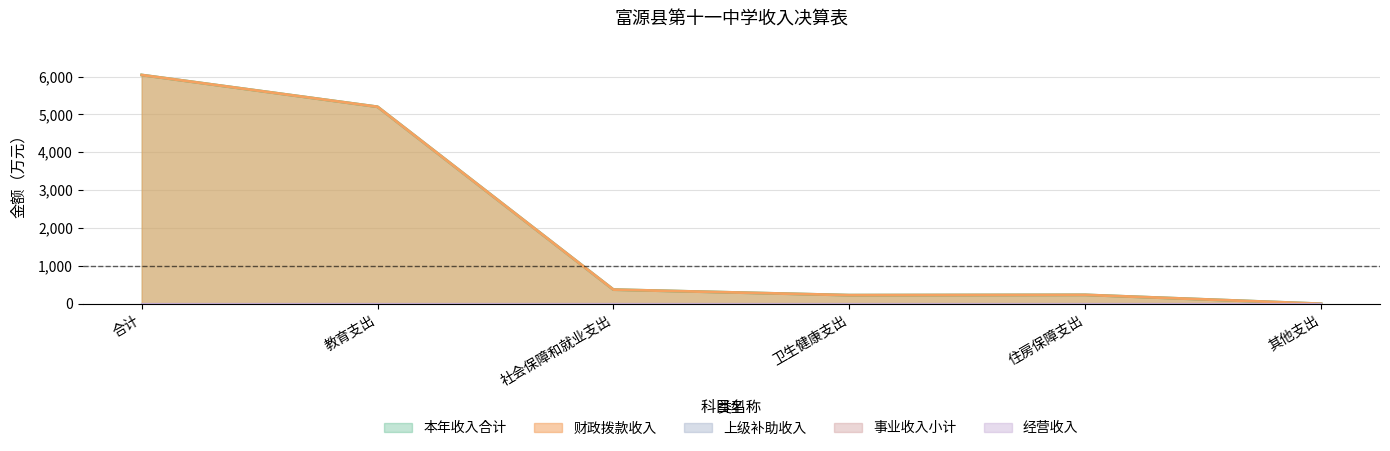

Does the chart have visible grid lines?

Yes